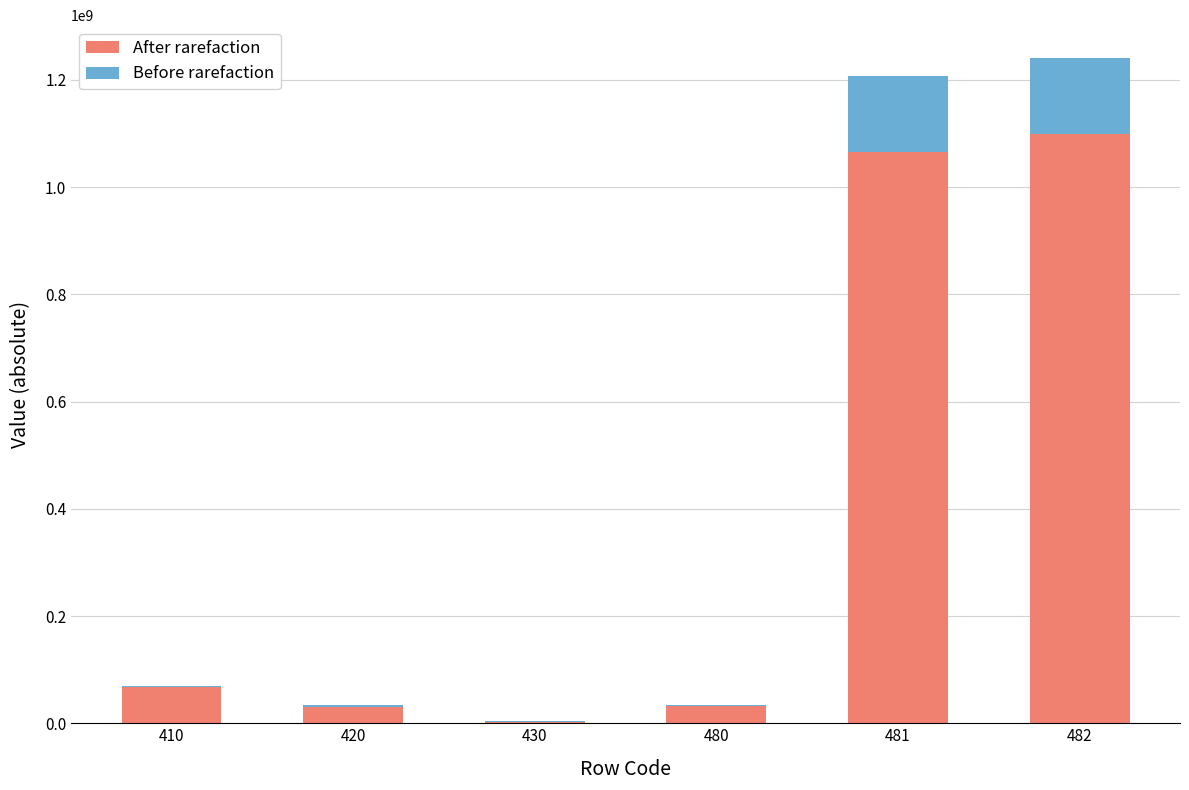

The value of After rarefaction at 480 is 32704505.1. True or false?

True